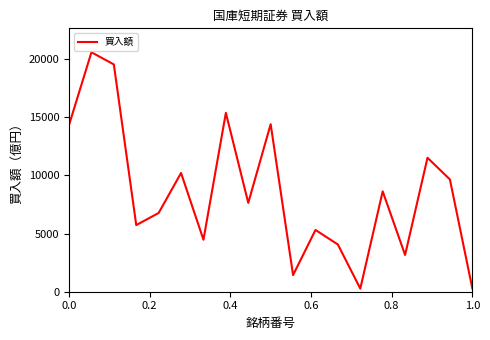

What is the greatest value displayed?

20602